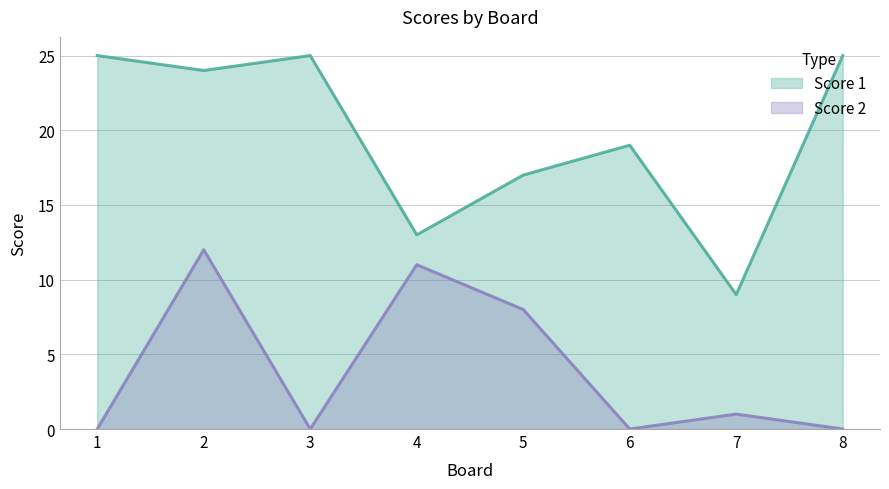

How many interior local peaks does the Score 1 series have?

2